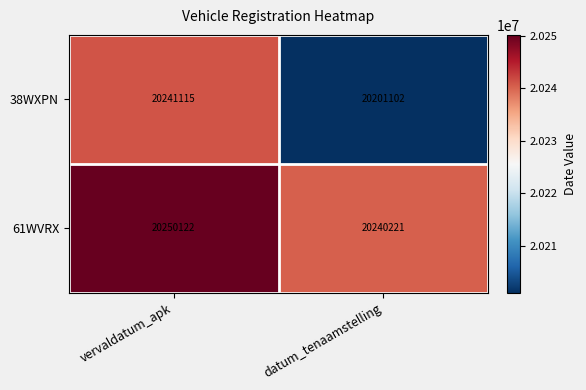

Rank the series at vervaldatum_apk from lowest to highest value.

38WXPN, 61WVRX